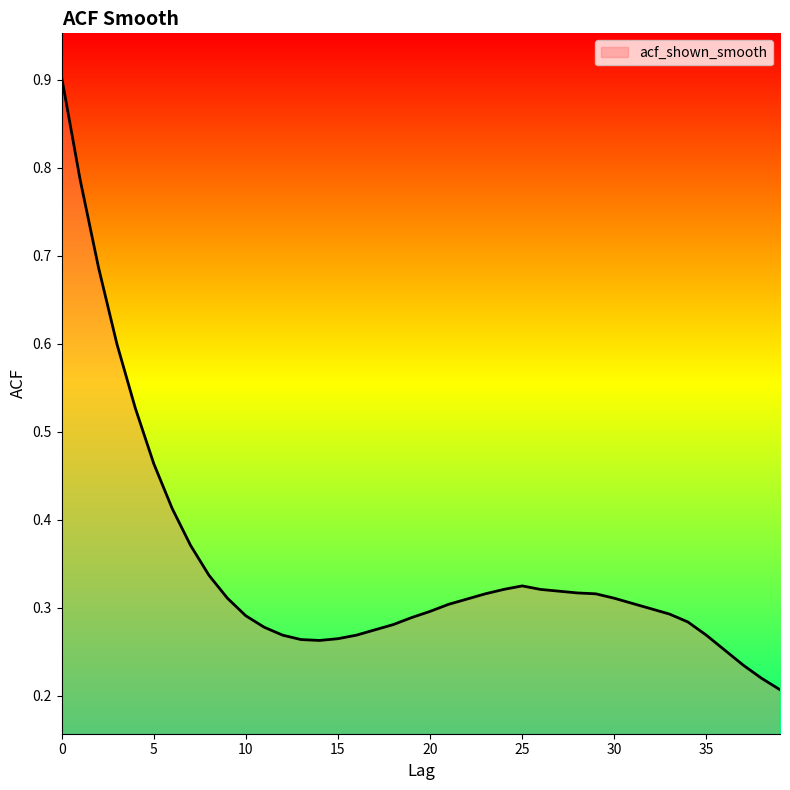

What is the maximum value shown in the chart?

0.9